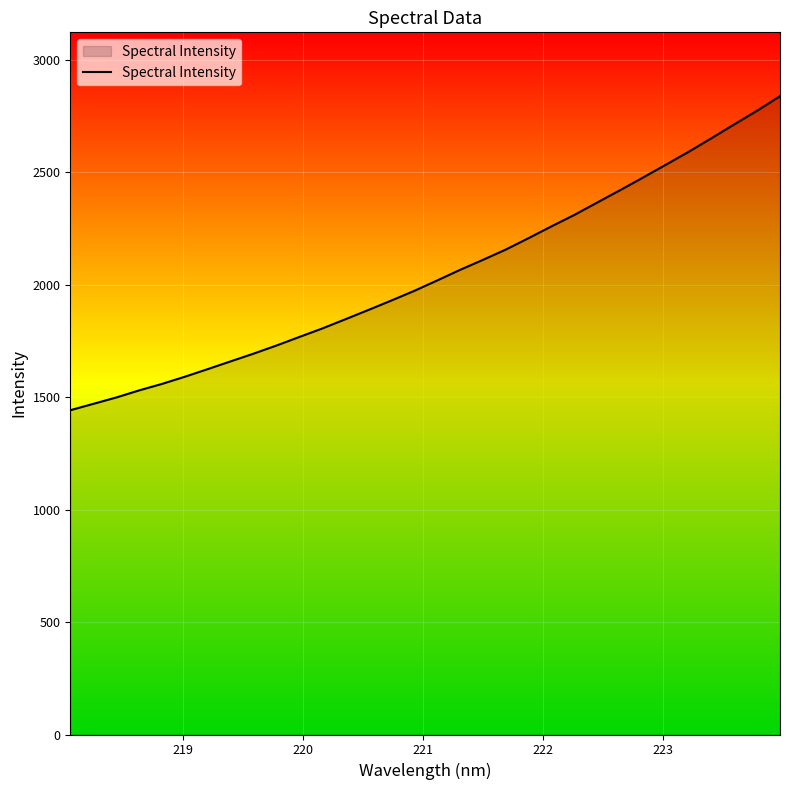

What is the greatest value displayed?

2837.6